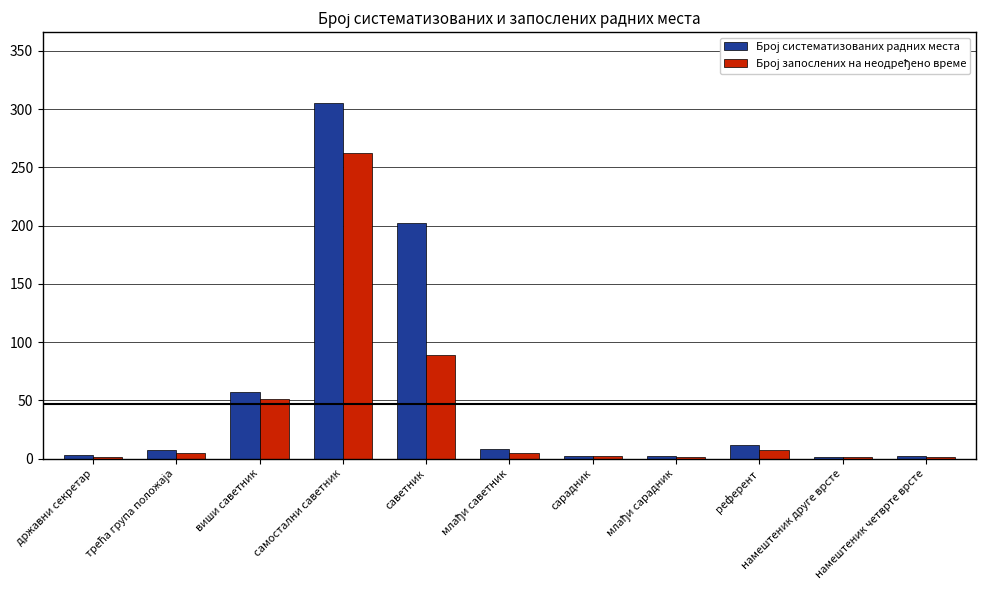

At which category is the sum across all series the highest?

самостални саветник